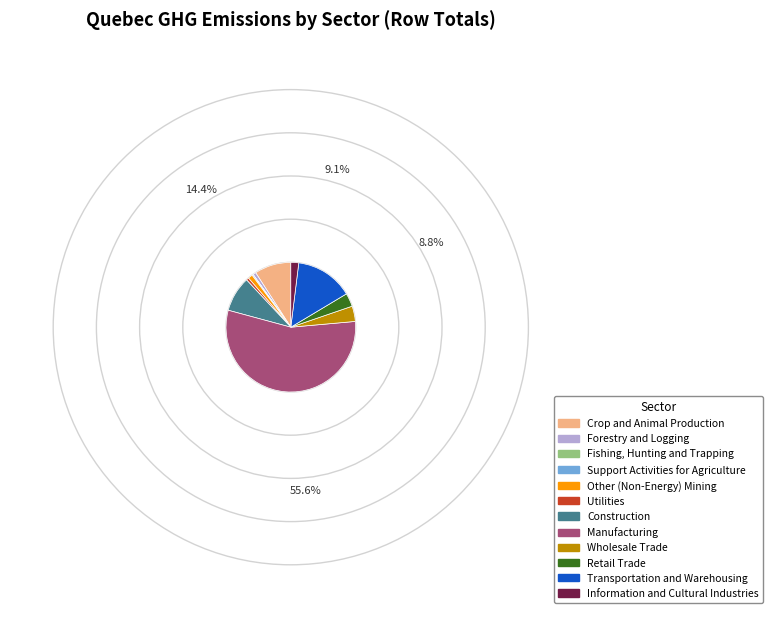

The Other (Non-Energy) Mining slice represents 11% of the pie. True or false?

False